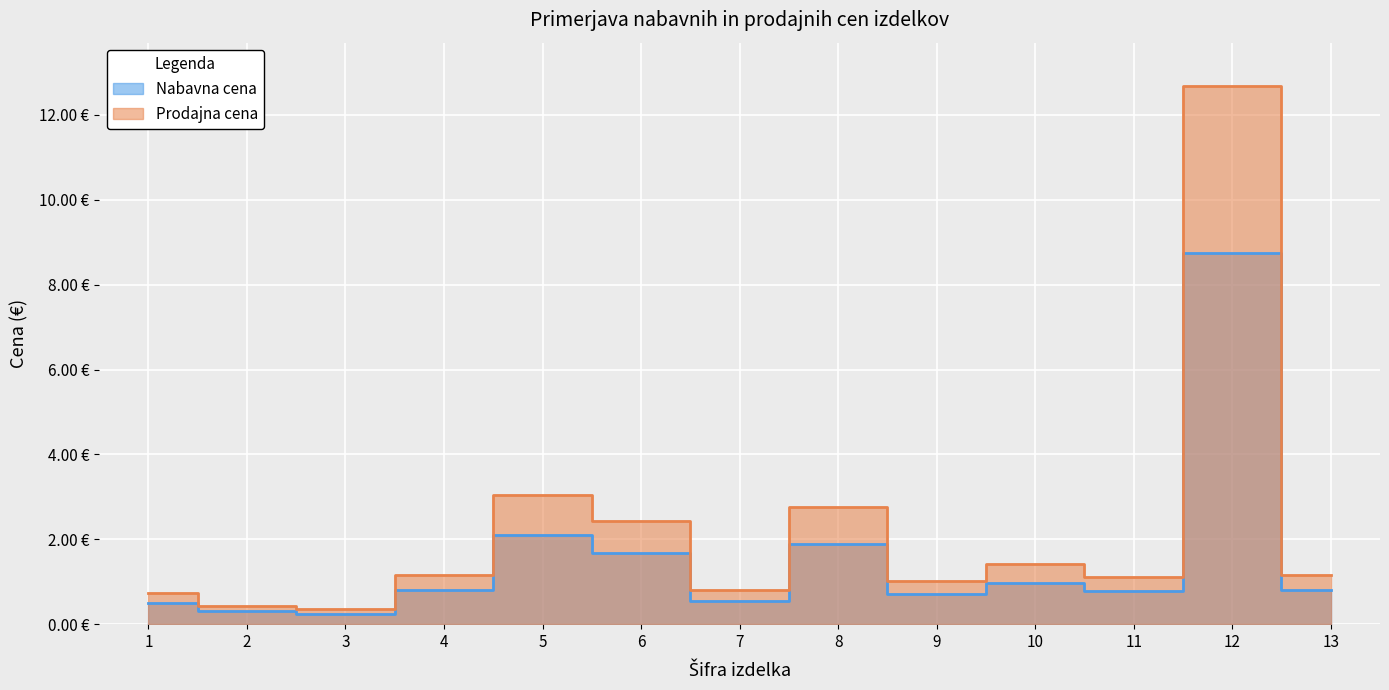

The value of Nabavna cena at 10 is 0.4. True or false?

False